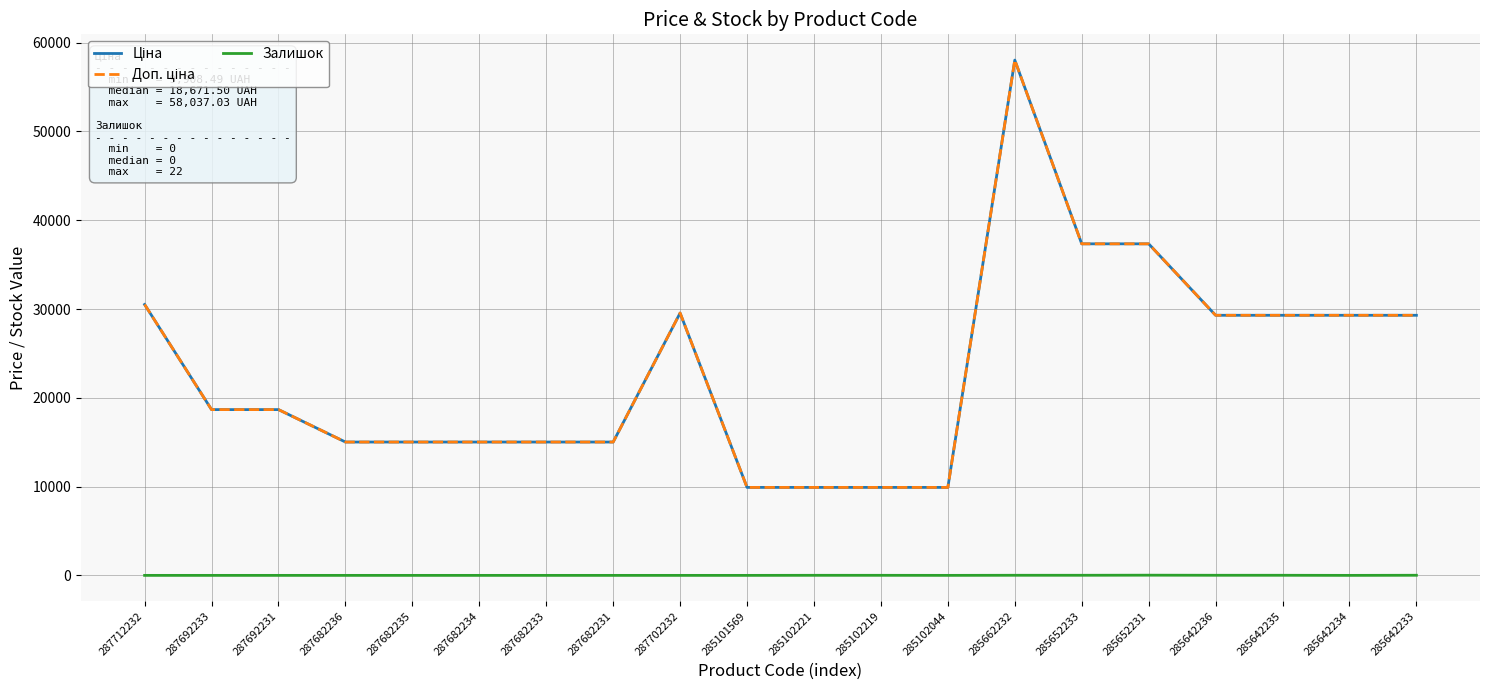

Does the chart display data point markers on the line(s)?

No